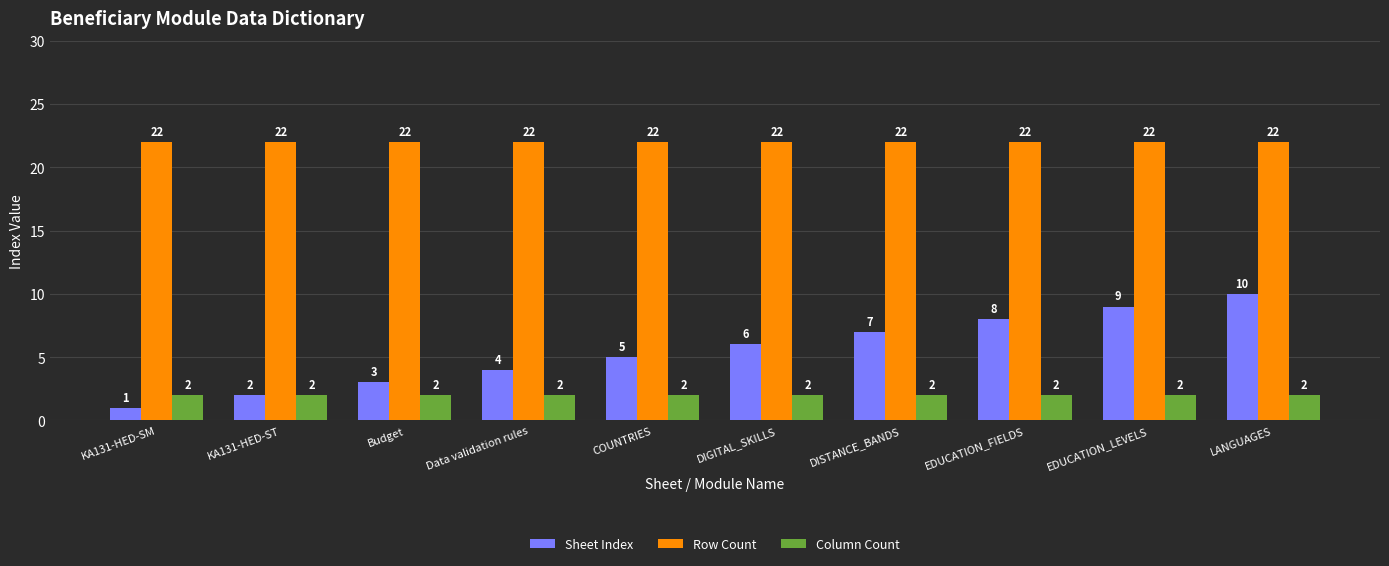

The value of Sheet Index at DISTANCE_BANDS is 2. True or false?

False